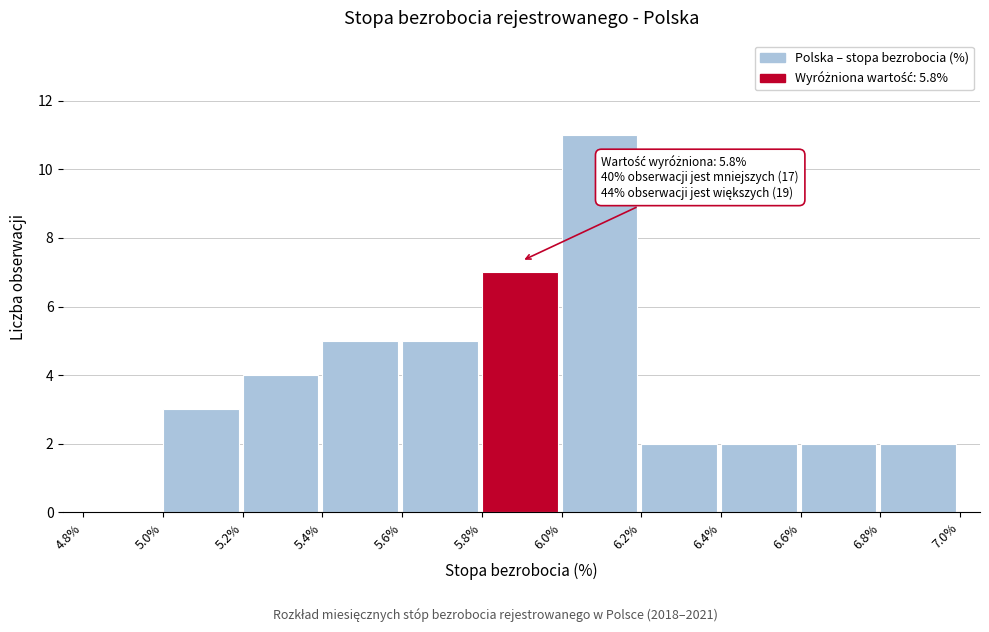

Which range on the x-axis has the tallest bar?

6.0% to 6.2%